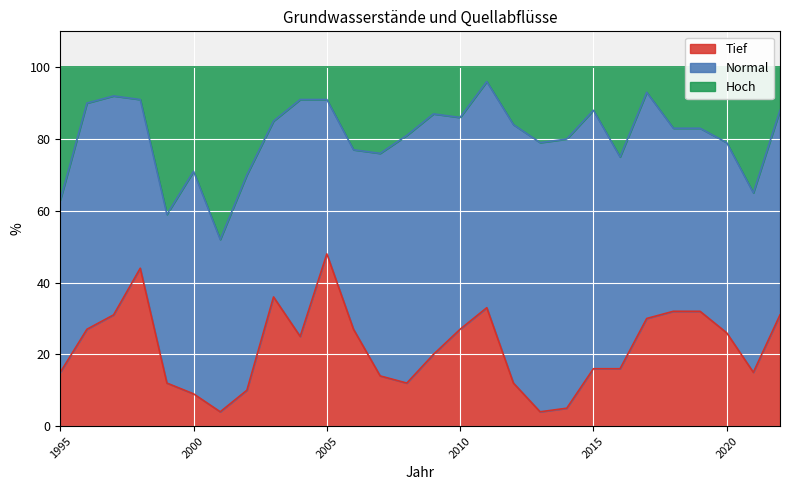

How many interior local valleys does the Tief series have?

5